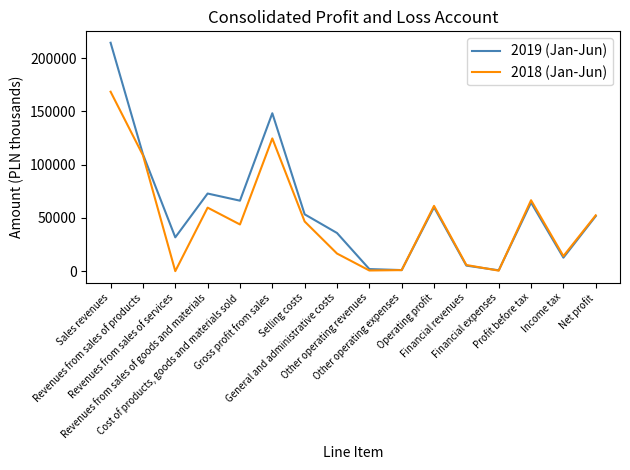

What is the maximum value shown in the chart?

214407